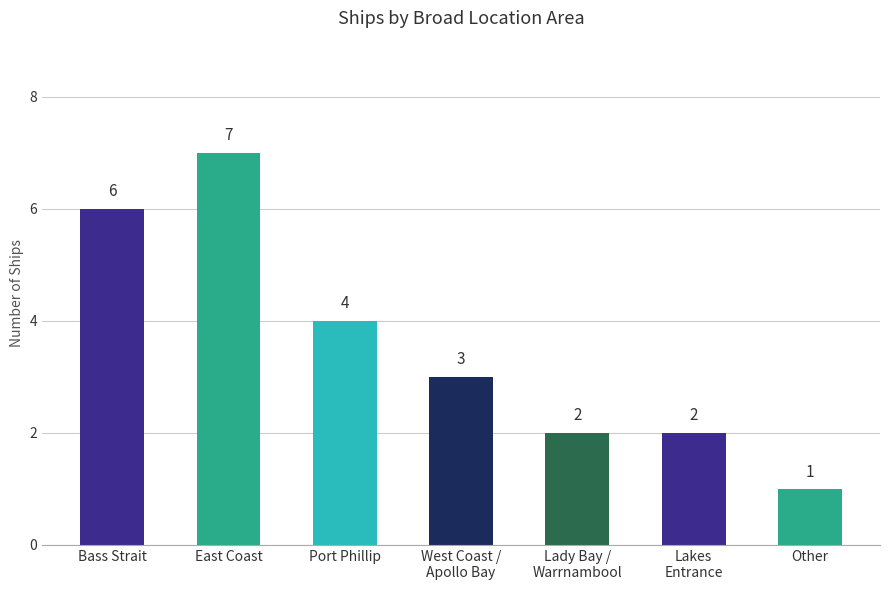

What is the ratio of the value at Bass Strait to the value at Port Phillip?

1.5